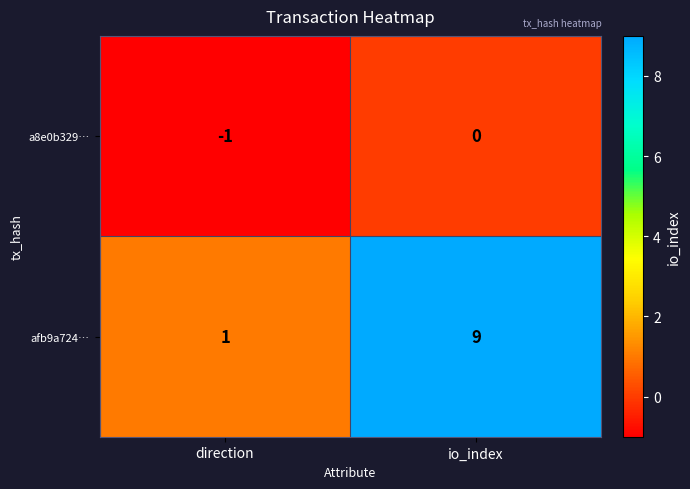

List the series in order of their overall mean, highest first.

afb9a724…, a8e0b329…